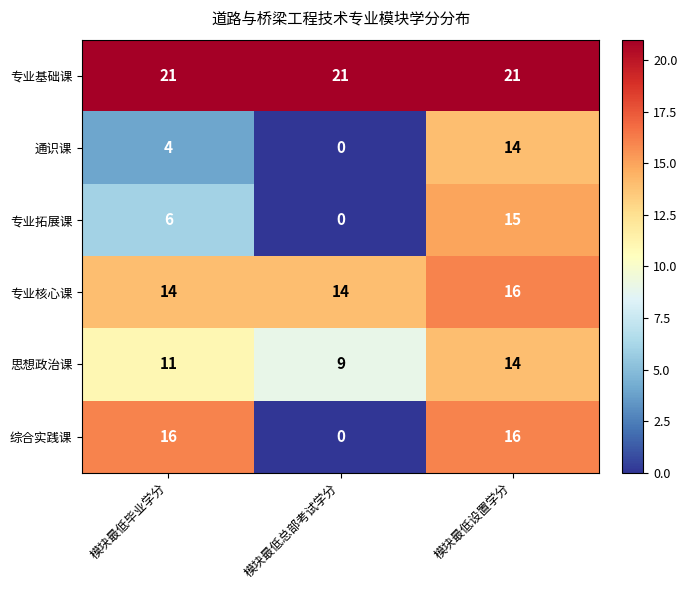

What is the difference between the maximum and minimum values in the 思想政治课 series?

5